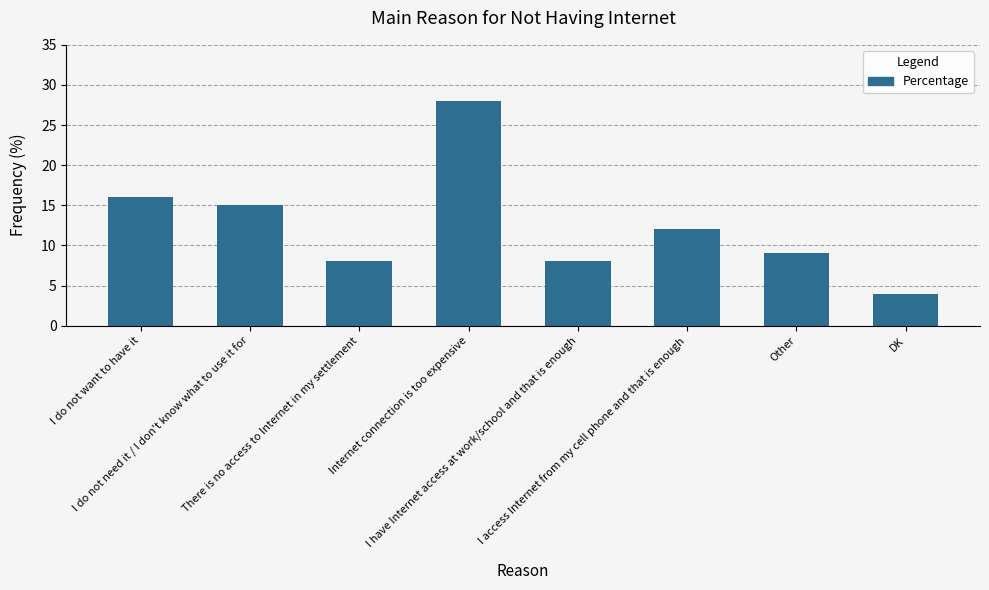

What value does the data have at Other, to the nearest 5?

10